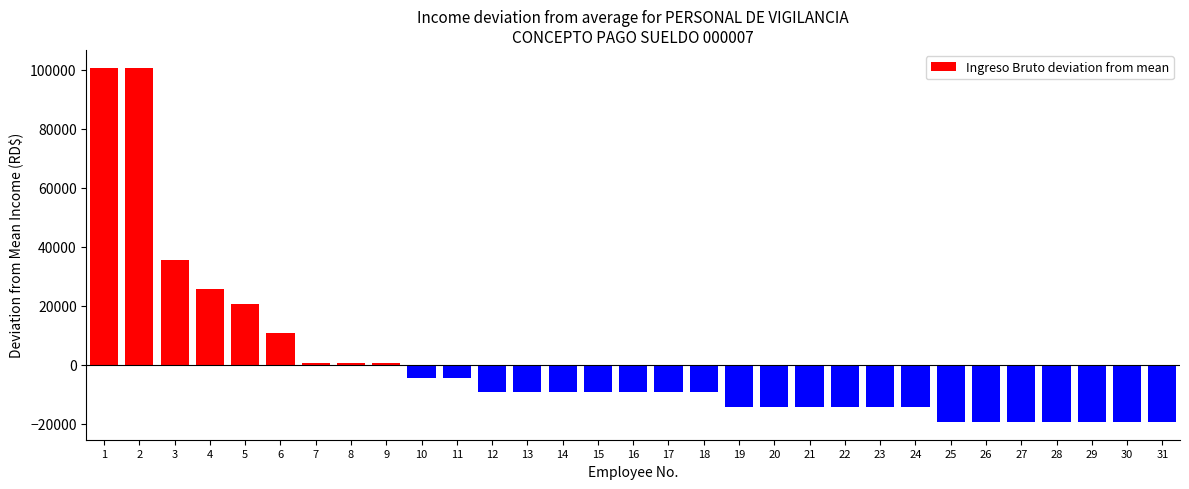

Which has a higher value, 9 or 23?

9